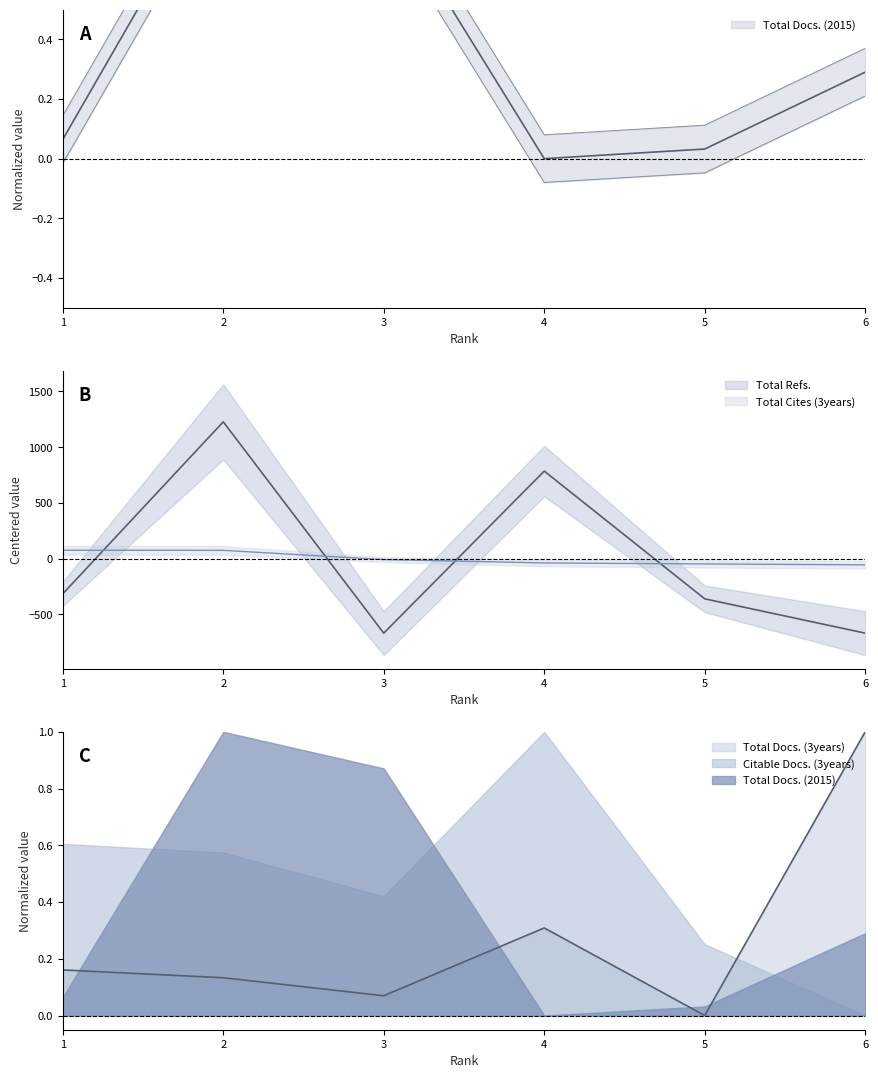

True or false: Total Docs. (3years) has a value of 1.3 at 6.

False